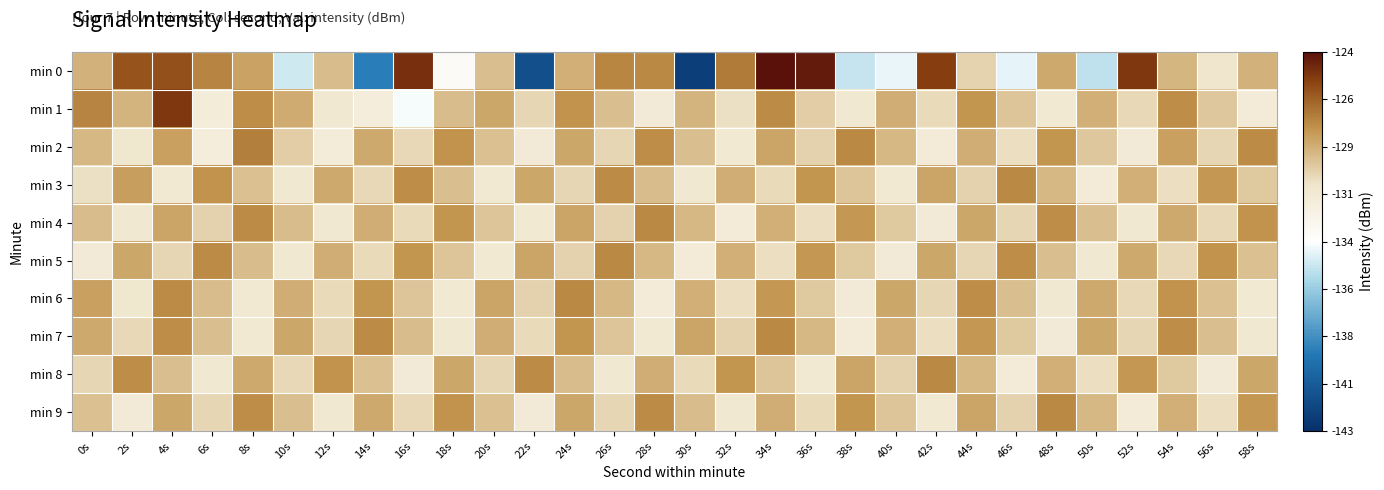

What is the greatest value displayed?

-124.1